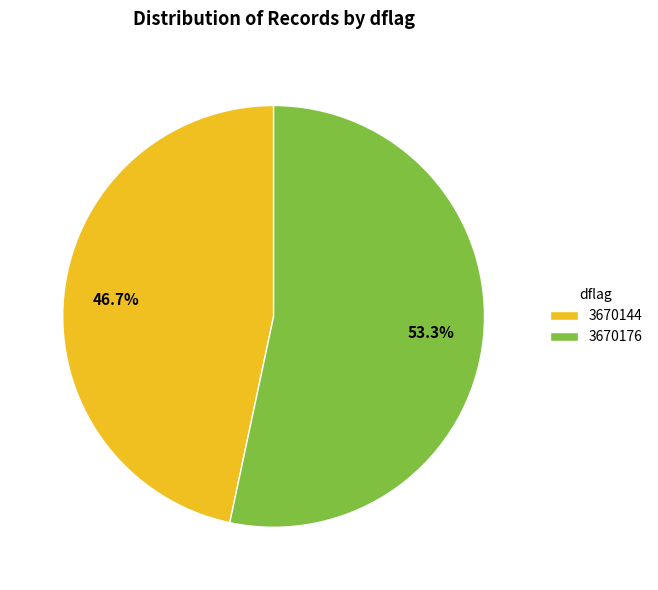

What percentage is the 3670176 slice, to the nearest percent?

53%